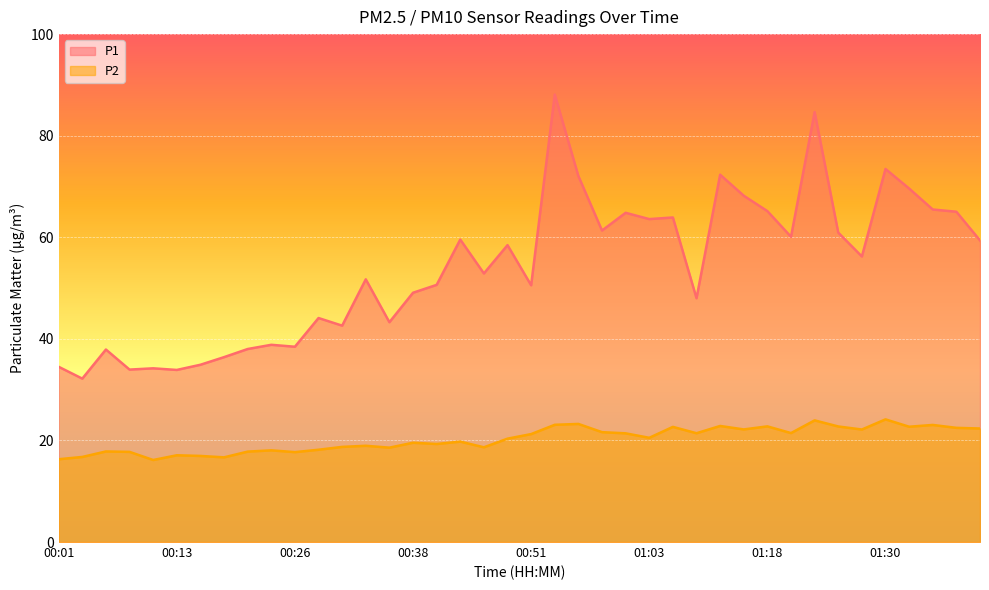

List the series in order of their overall mean, lowest first.

P2, P1